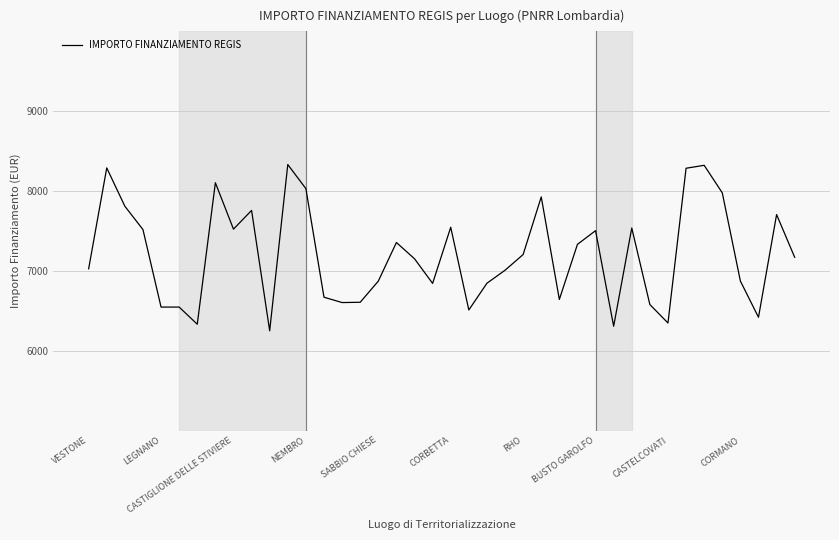

What is the difference between the second highest and minimum values?

2069.9